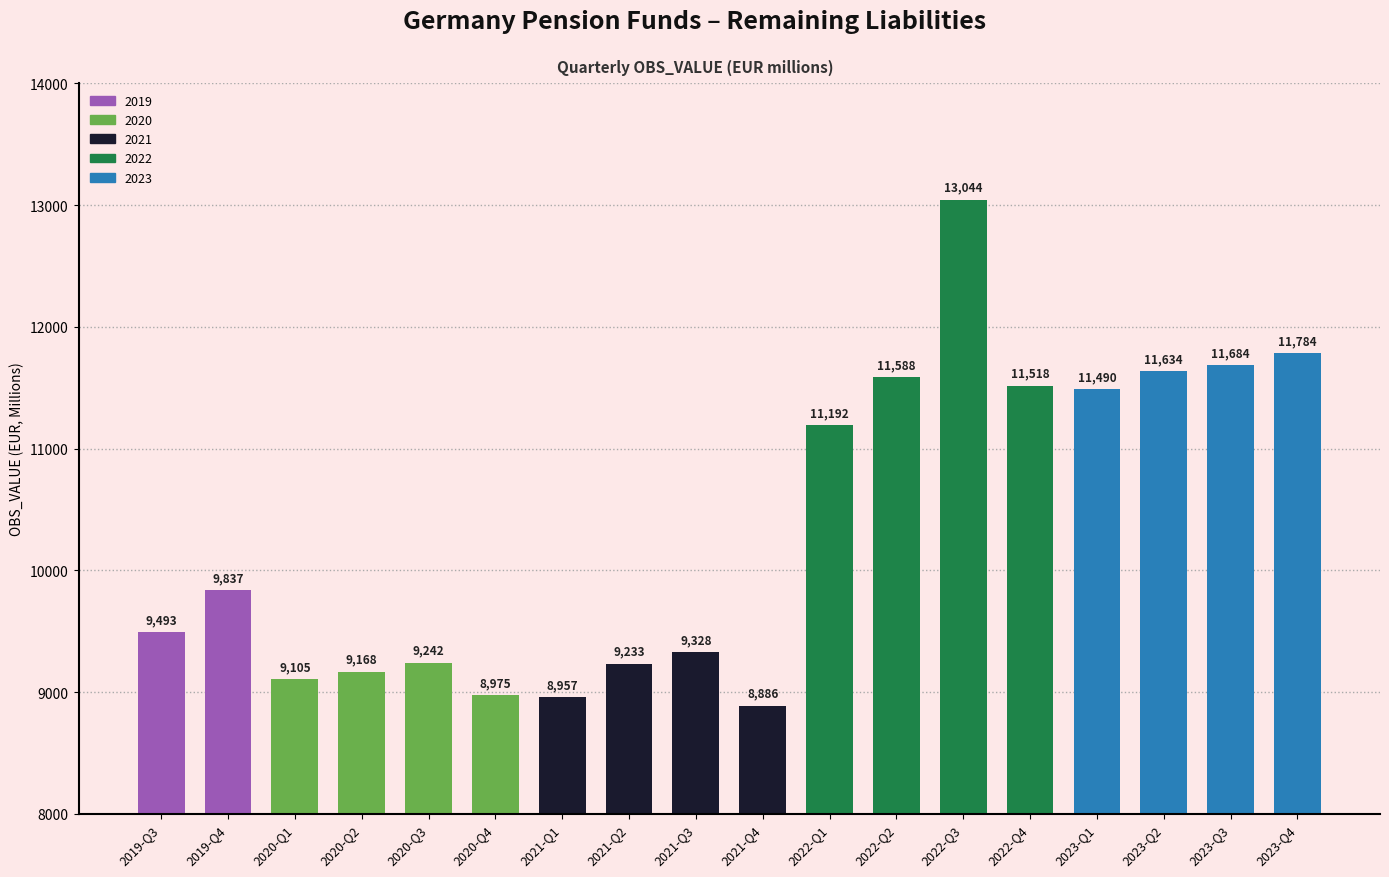

Rank the categories by value from highest to lowest.

2022-Q3, 2023-Q4, 2023-Q3, 2023-Q2, 2022-Q2, 2022-Q4, 2023-Q1, 2022-Q1, 2019-Q4, 2019-Q3, 2021-Q3, 2020-Q3, 2021-Q2, 2020-Q2, 2020-Q1, 2020-Q4, 2021-Q1, 2021-Q4